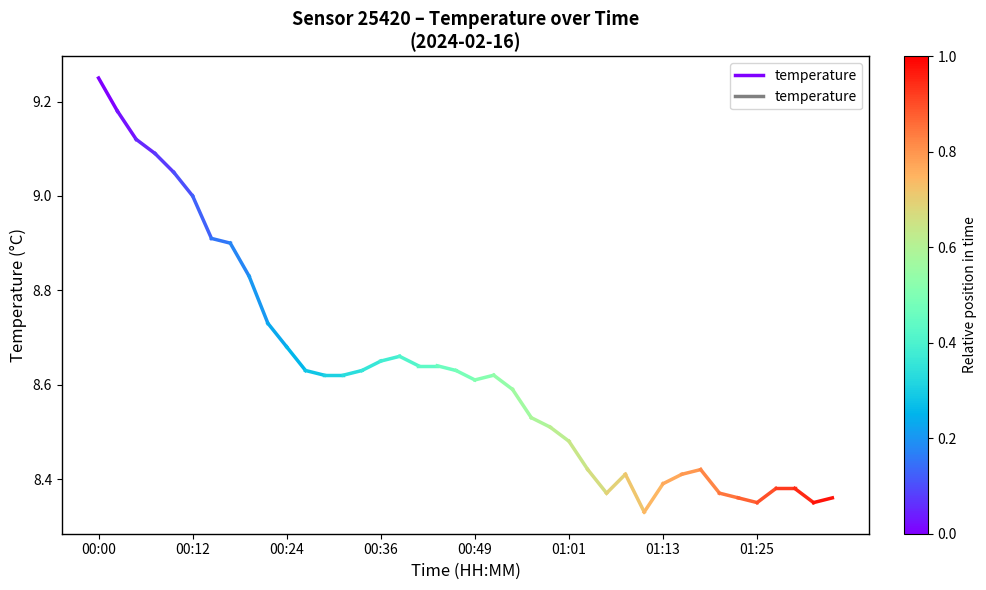

Where is the data nearest to the value 9?

00:12